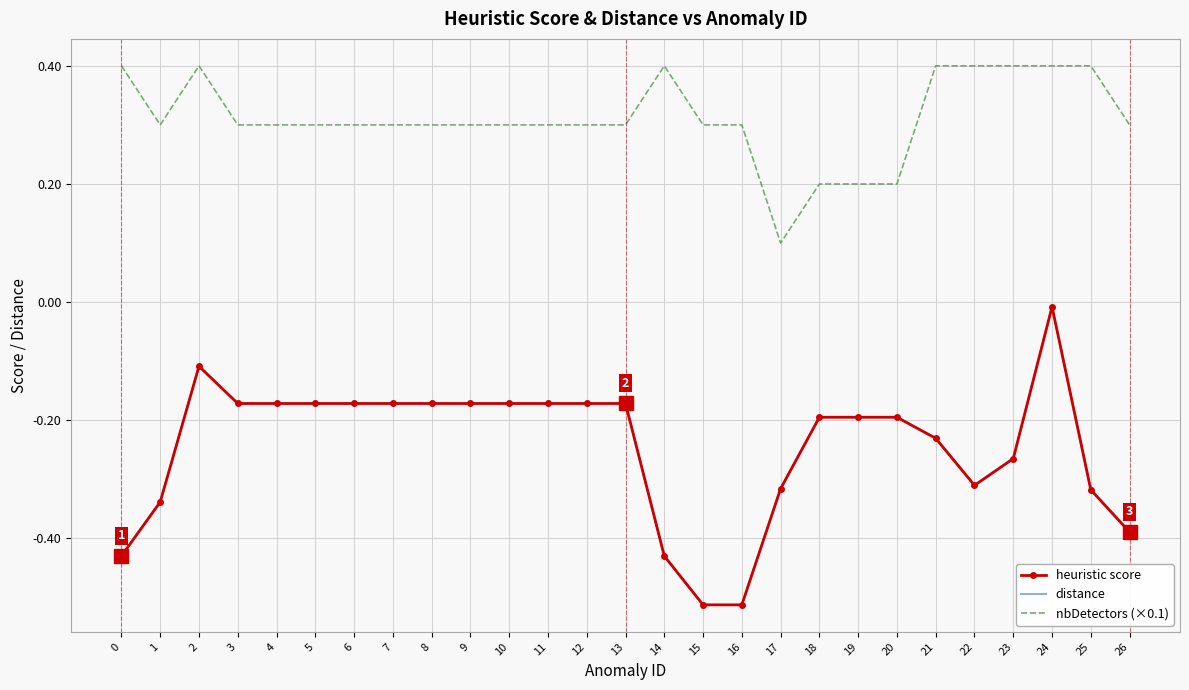

True or false: distance and nbDetectors (×0.1) cross at least once.

False